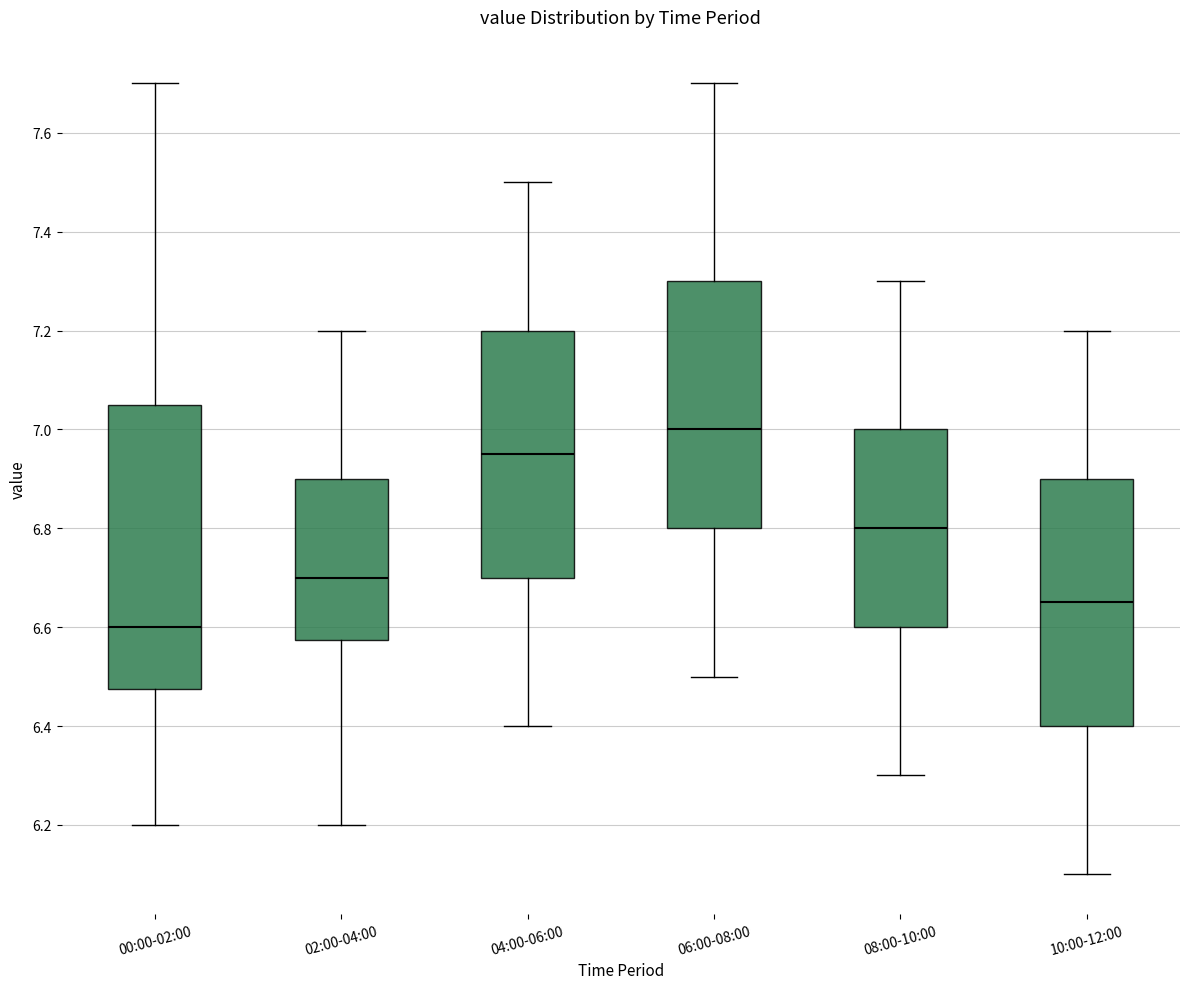

Reading left to right, read every box against the y-axis: the position of its median line, the range the box covers, and the ends of its whiskers. The values are not printed on the chart, so give them approximately, as read against the axis.

00:00-02:00: median 6.60, box 6.48 to 7.06, whiskers 6.20 to 7.70
02:00-04:00: median 6.70, box 6.58 to 6.90, whiskers 6.20 to 7.20
04:00-06:00: median 6.96, box 6.70 to 7.20, whiskers 6.40 to 7.50
06:00-08:00: median 7.00, box 6.80 to 7.30, whiskers 6.50 to 7.70
08:00-10:00: median 6.80, box 6.60 to 7.00, whiskers 6.30 to 7.30
10:00-12:00: median 6.66, box 6.40 to 6.90, whiskers 6.10 to 7.20